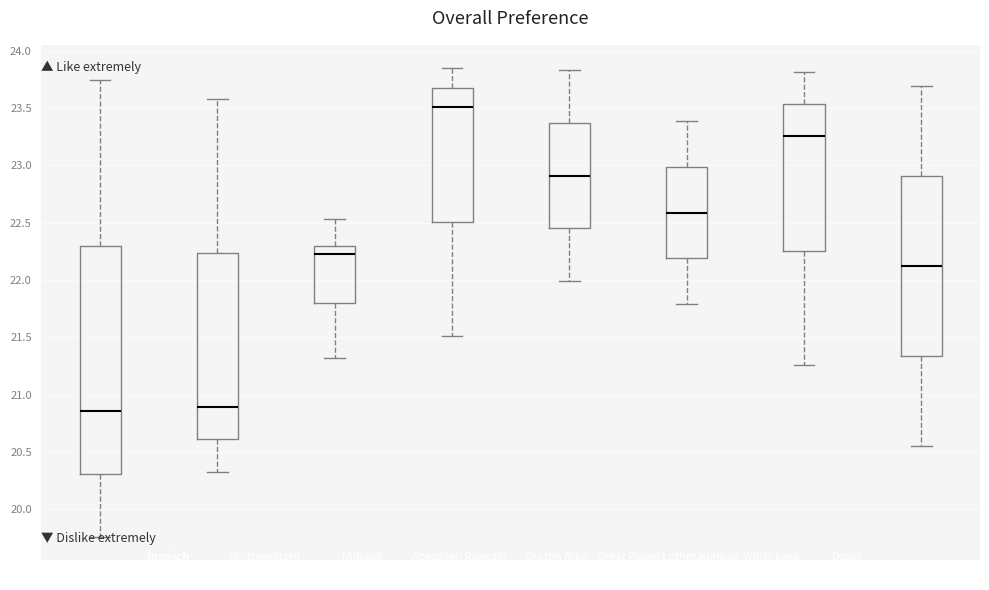

Reading left to right, transcribe this box plot: for each box, give where its median line is, the range the box spans, and where its two whiskers end, as read against the y-axis. The values are not printed on the chart, so give them approximately, as read against the axis.

Ipswich: median 20.85, box 20.30 to 22.30, whiskers 19.75 to 23.75
Northwestern: median 20.90, box 20.60 to 22.25, whiskers 20.35 to 23.60
Milbank: median 22.20, box 21.80 to 22.30, whiskers 21.30 to 22.55
Aberdeen Roncalli: median 23.50, box 22.50 to 23.70, whiskers 21.50 to 23.85
Groton Area: median 22.90, box 22.45 to 23.35, whiskers 22.00 to 23.85
Great Plains Lutheran: median 22.60, box 22.20 to 23.00, whiskers 21.80 to 23.40
Kimball-White Lake: median 23.25, box 22.25 to 23.55, whiskers 21.25 to 23.80
Deuel: median 22.10, box 21.35 to 22.90, whiskers 20.55 to 23.70